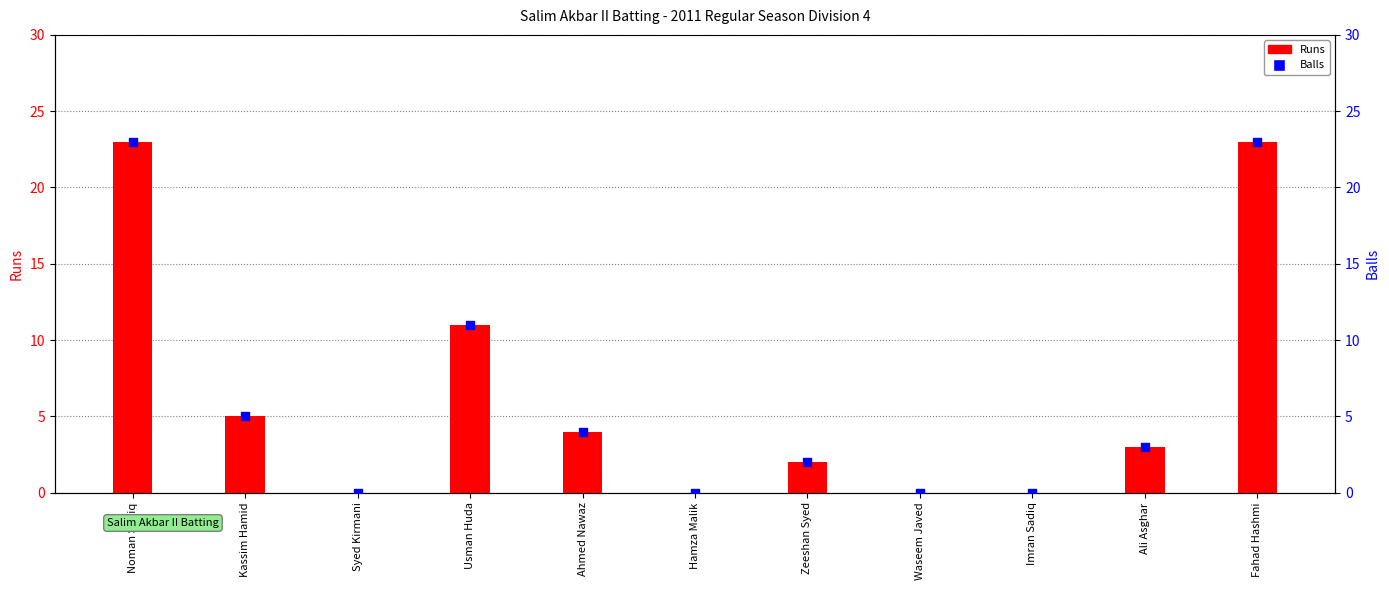

At how many categories does at least one series exceed 13?

2